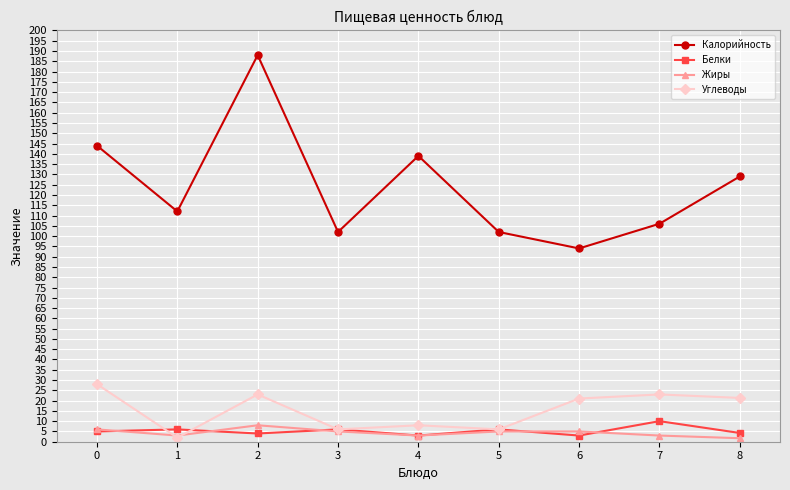

How many categories are shown in the chart?

9